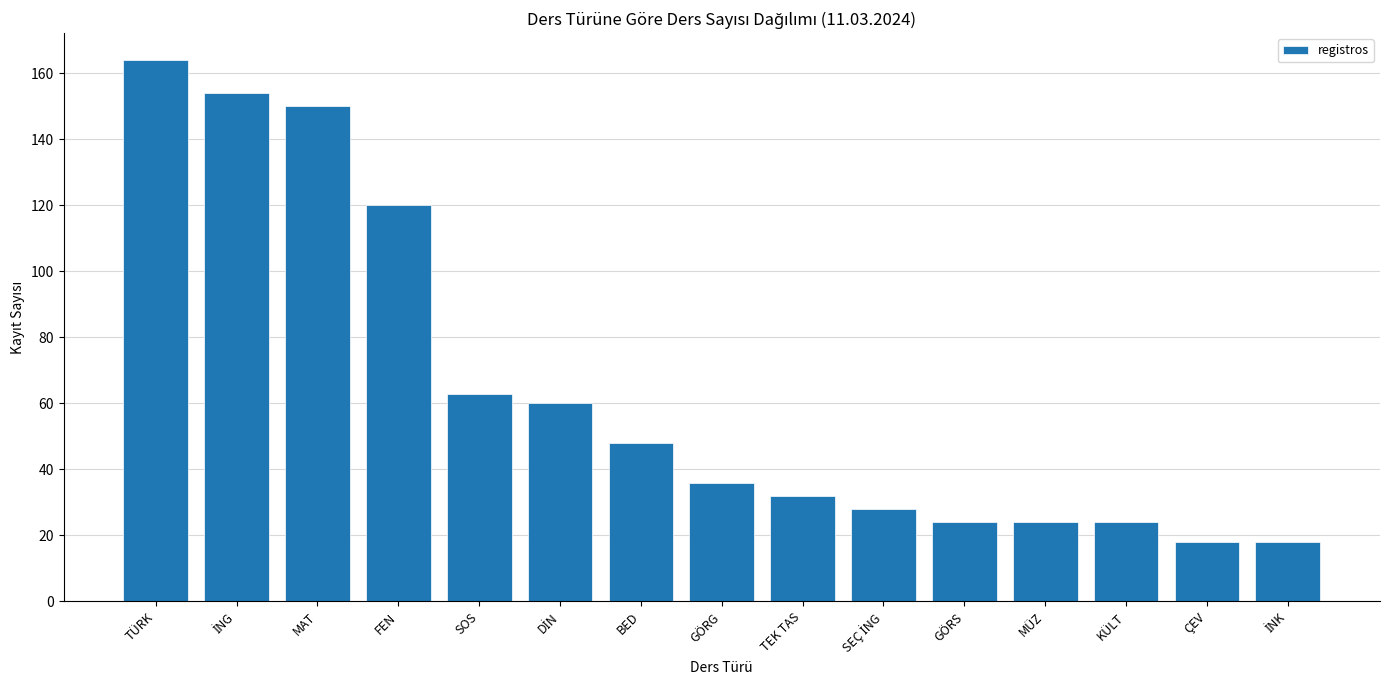

Reading left to right, list all the values displayed in this chart.

164	154	150	120	63	60	48	36	32	28	24	24	24	18	18